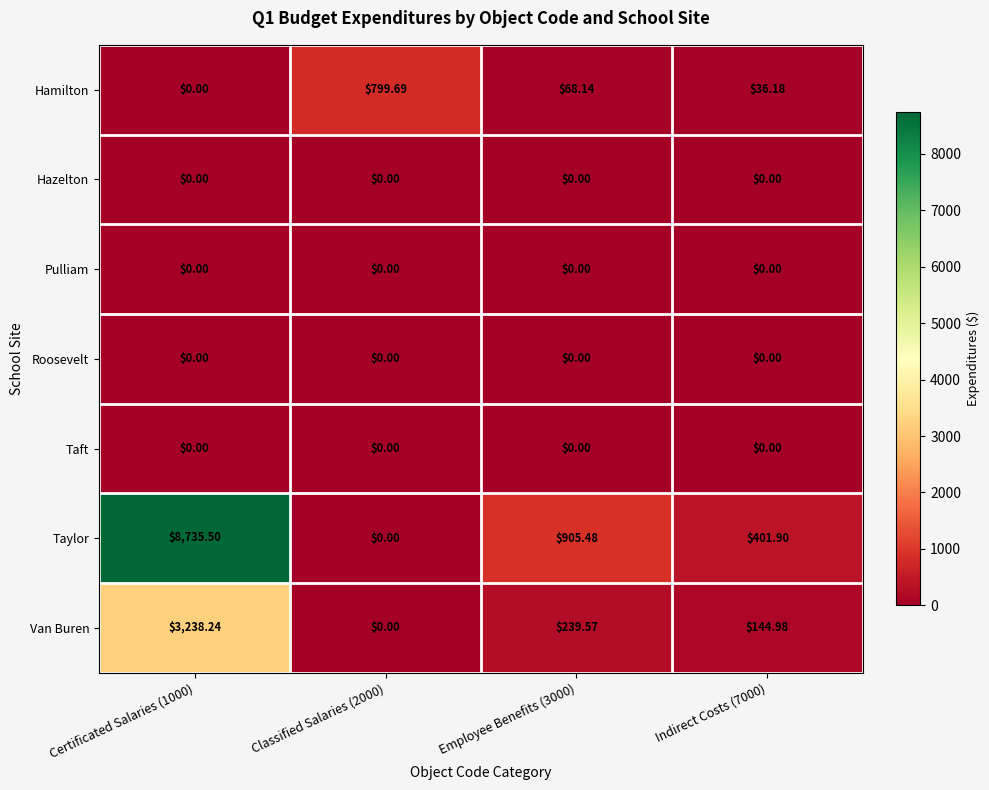

Which series has the widest spread of values?

Taylor